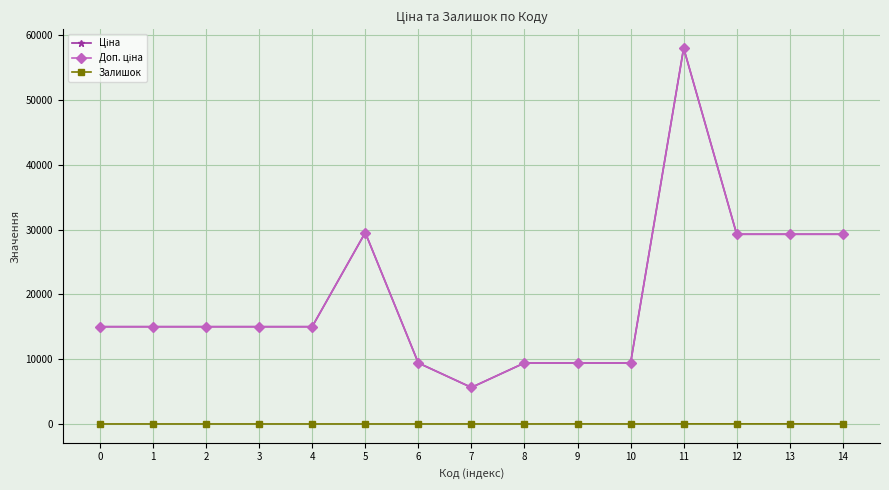

Rank the series at 13 from highest to lowest value.

Ціна, Доп. ціна, Залишок